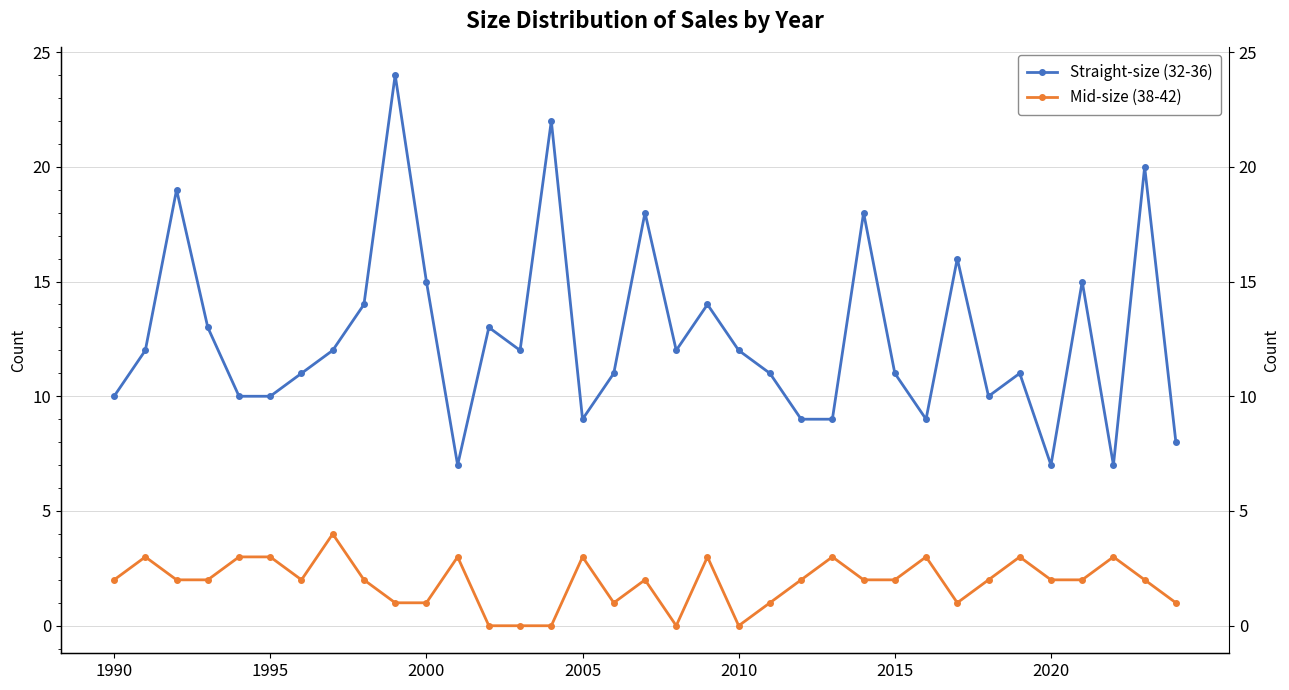

True or false: Mid-size (38-42) and Straight-size (32-36) intersect in this chart.

False